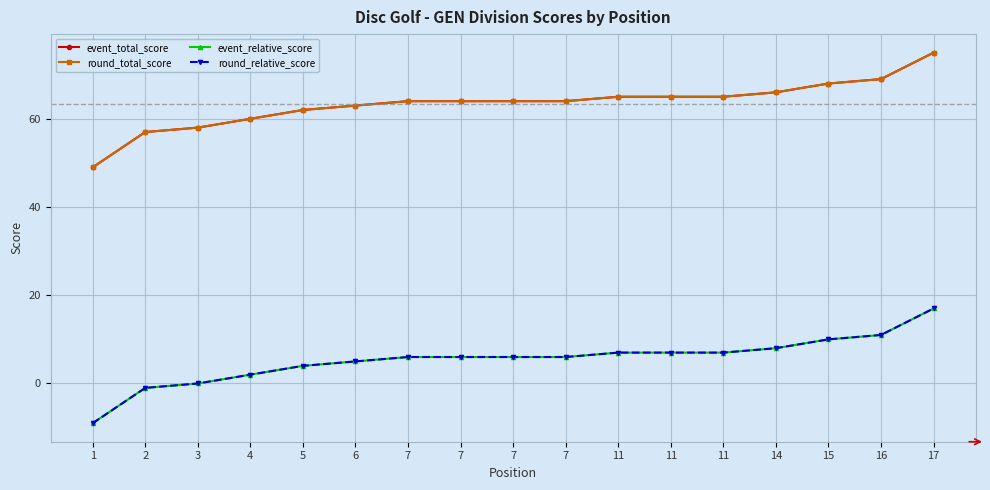

Is this an area chart (filled region under the line)?

No